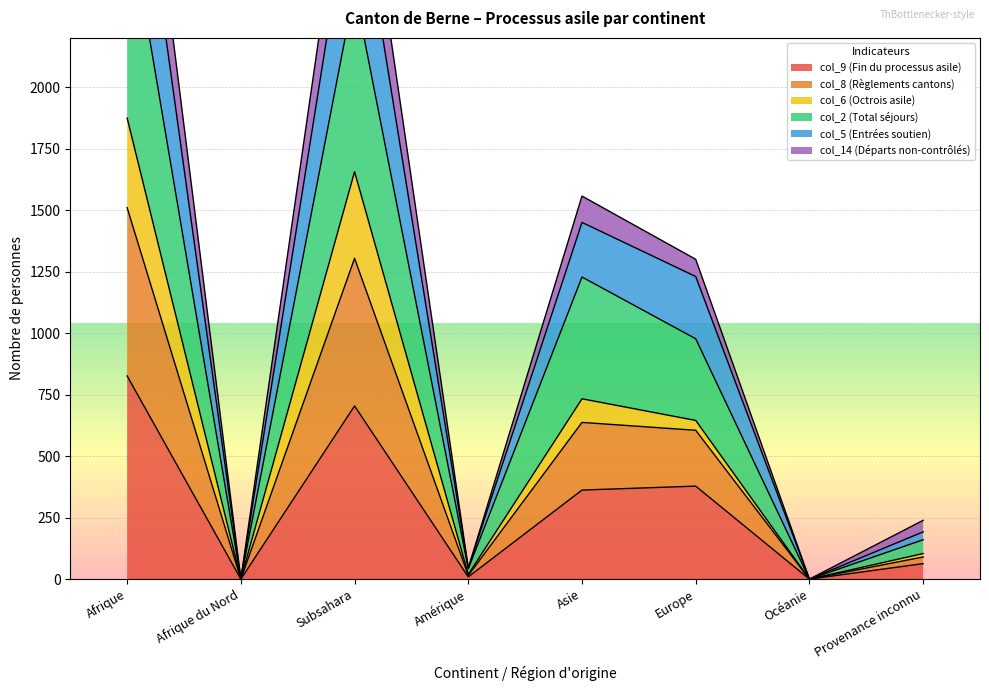

Is it true that col_9 (Fin du processus asile) equals 63 at Provenance inconnu?

True